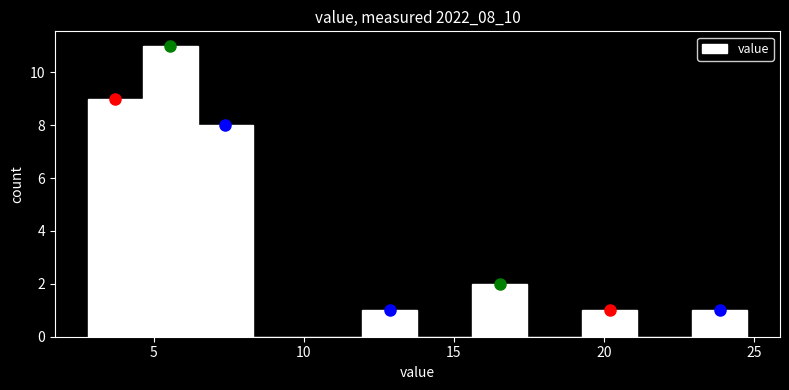

Around what value on the x-axis is the tallest bar? Give the approximate position of its centre, as read against the axis.

5.5